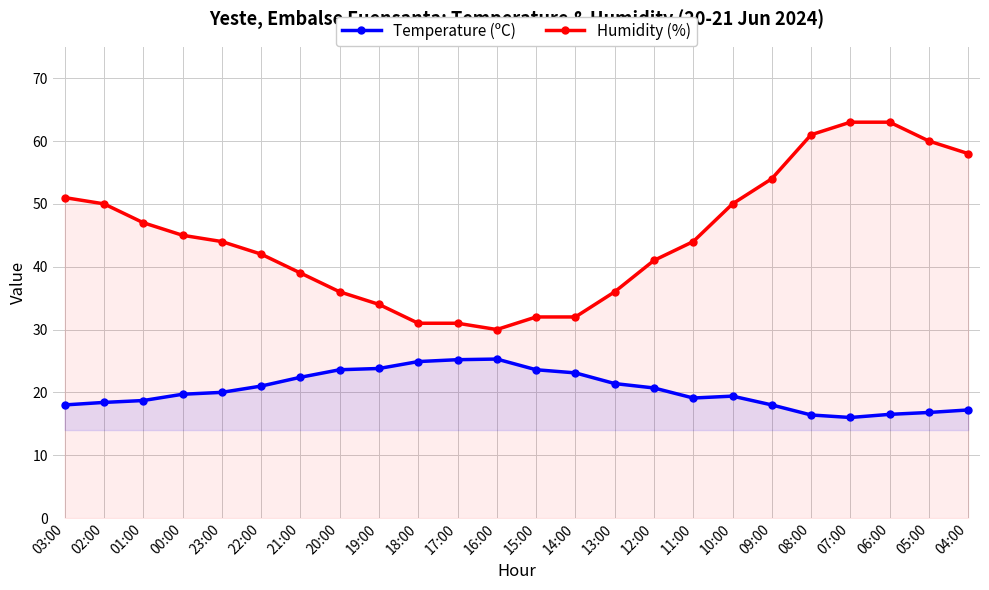

How many categories are shown in the chart?

24